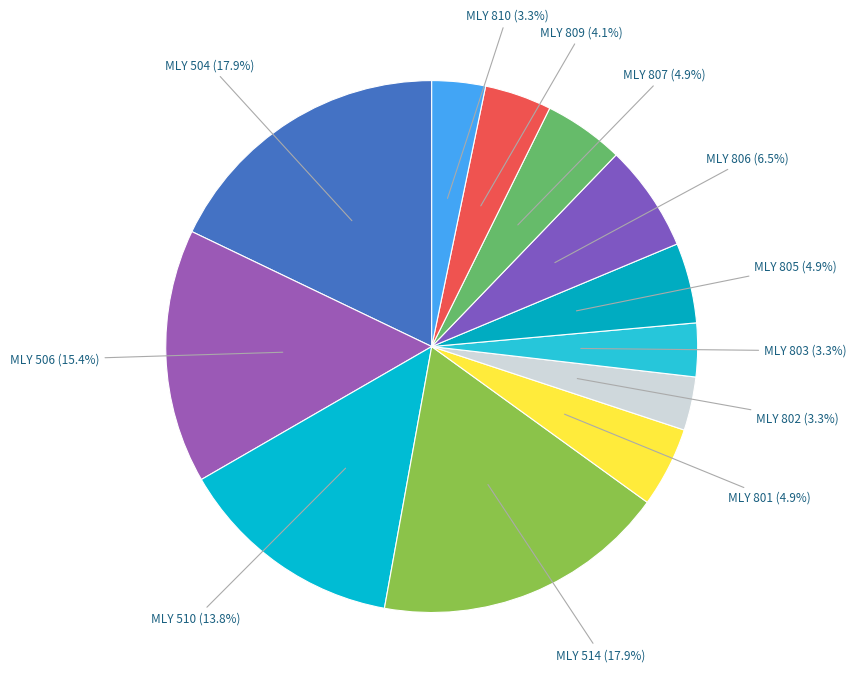

To the nearest percent, what portion does MLY 810 represent?

3%